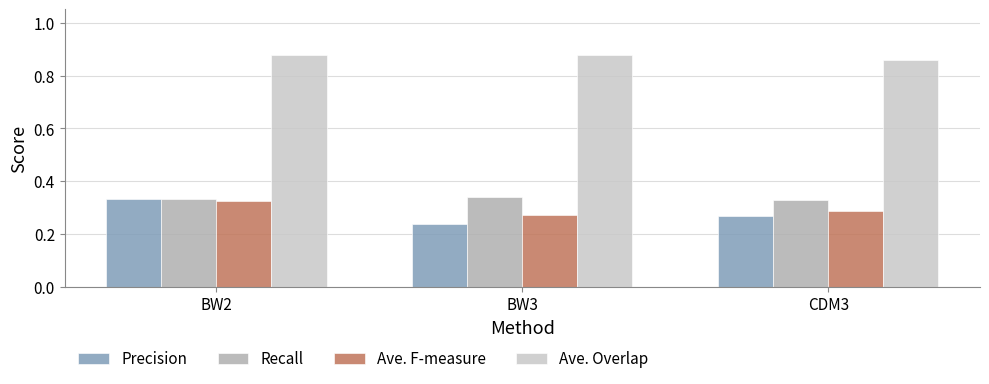

What is the difference between the maximum and minimum values in the Precision series?

0.1